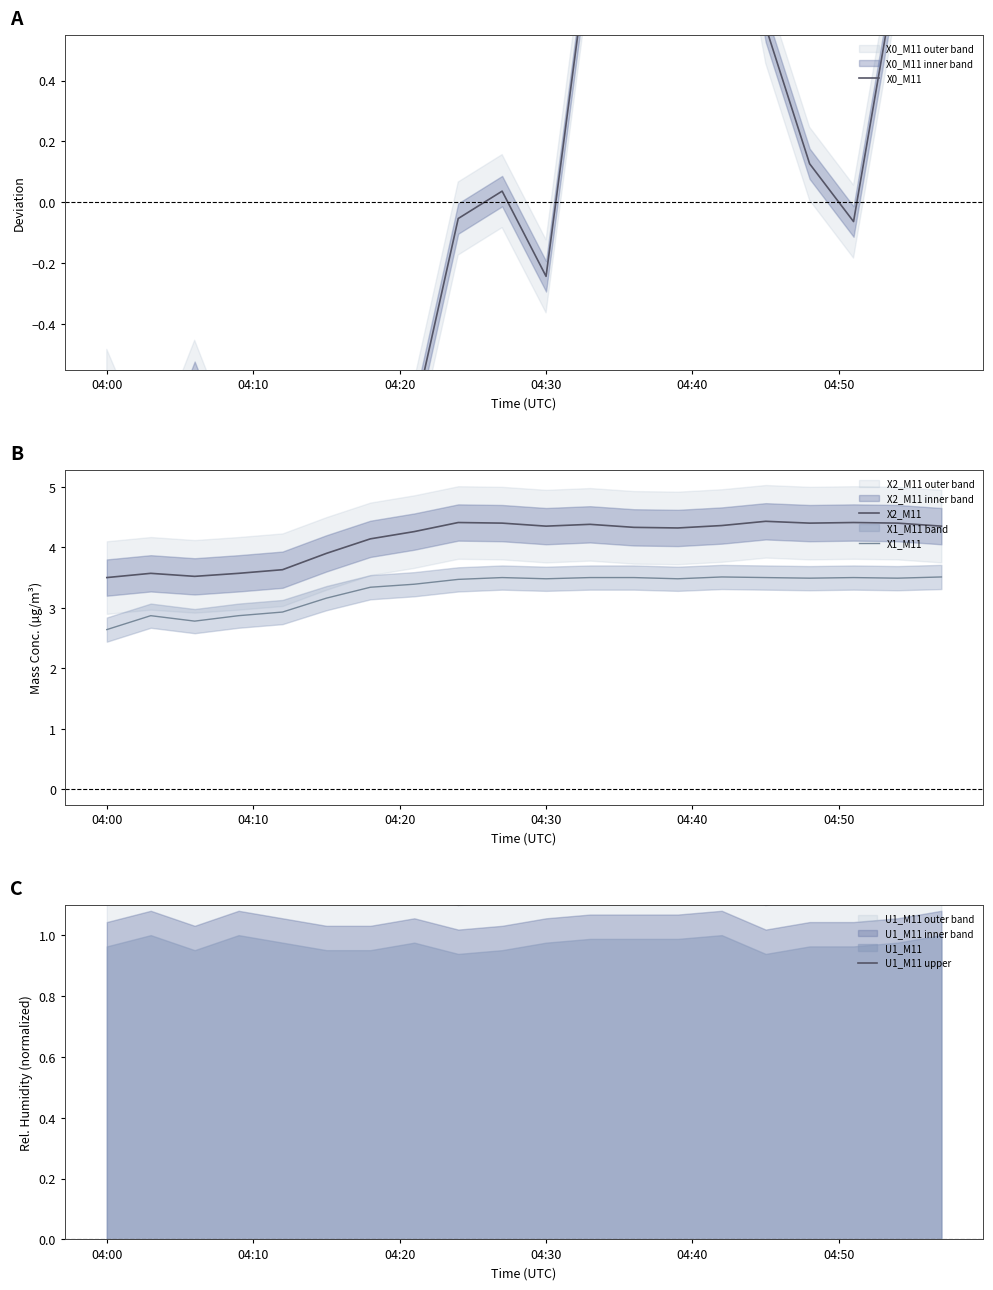

List the series in order of their overall mean, highest first.

X2_M11, X1_M11, U1_M11 upper, X0_M11